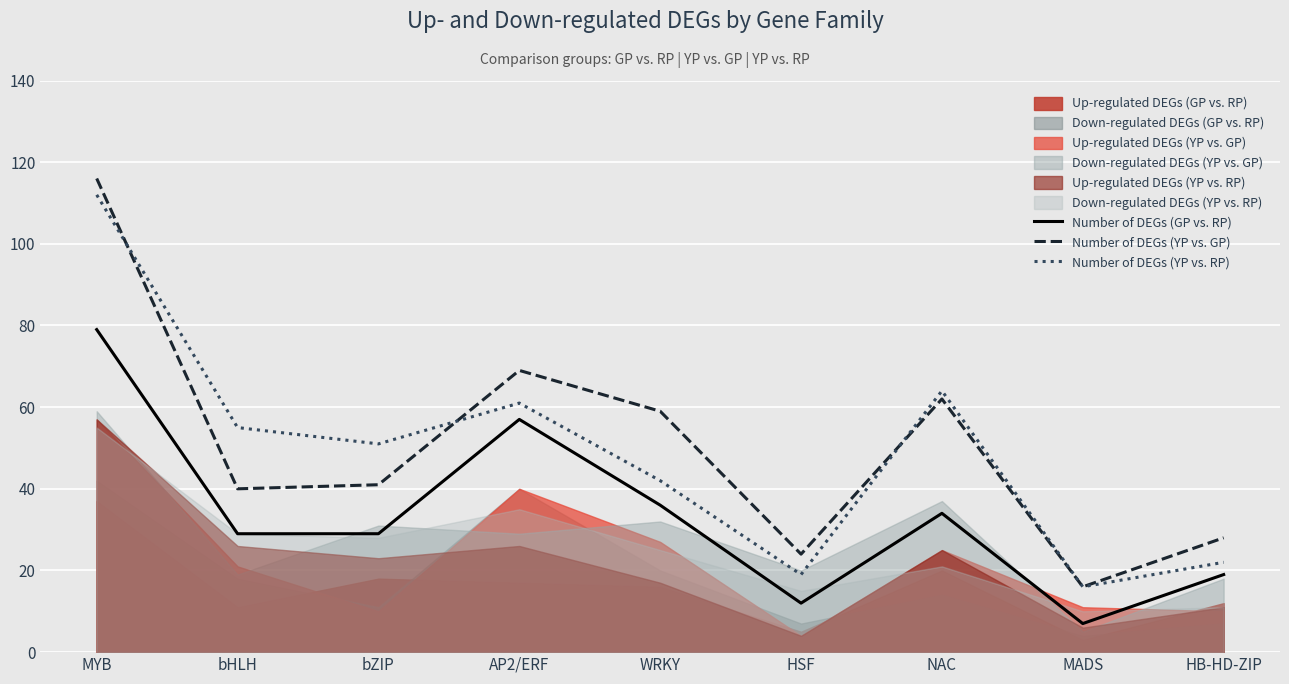

Rank the categories by Number of DEGs (YP vs. GP) value from highest to lowest.

MYB, AP2/ERF, NAC, WRKY, bZIP, bHLH, HB-HD-ZIP, HSF, MADS